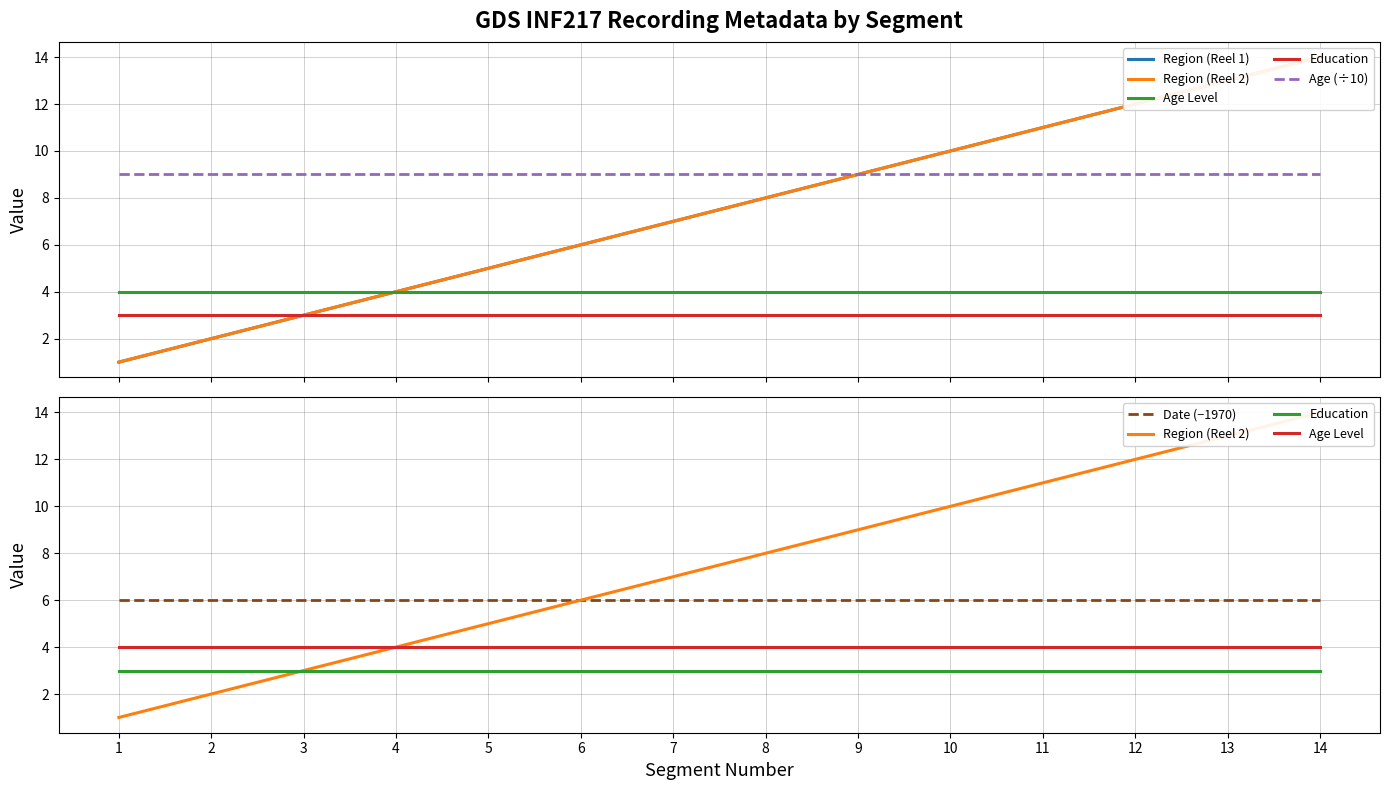

True or false: Region (Reel 2) has more than 2 interior local peaks.

False